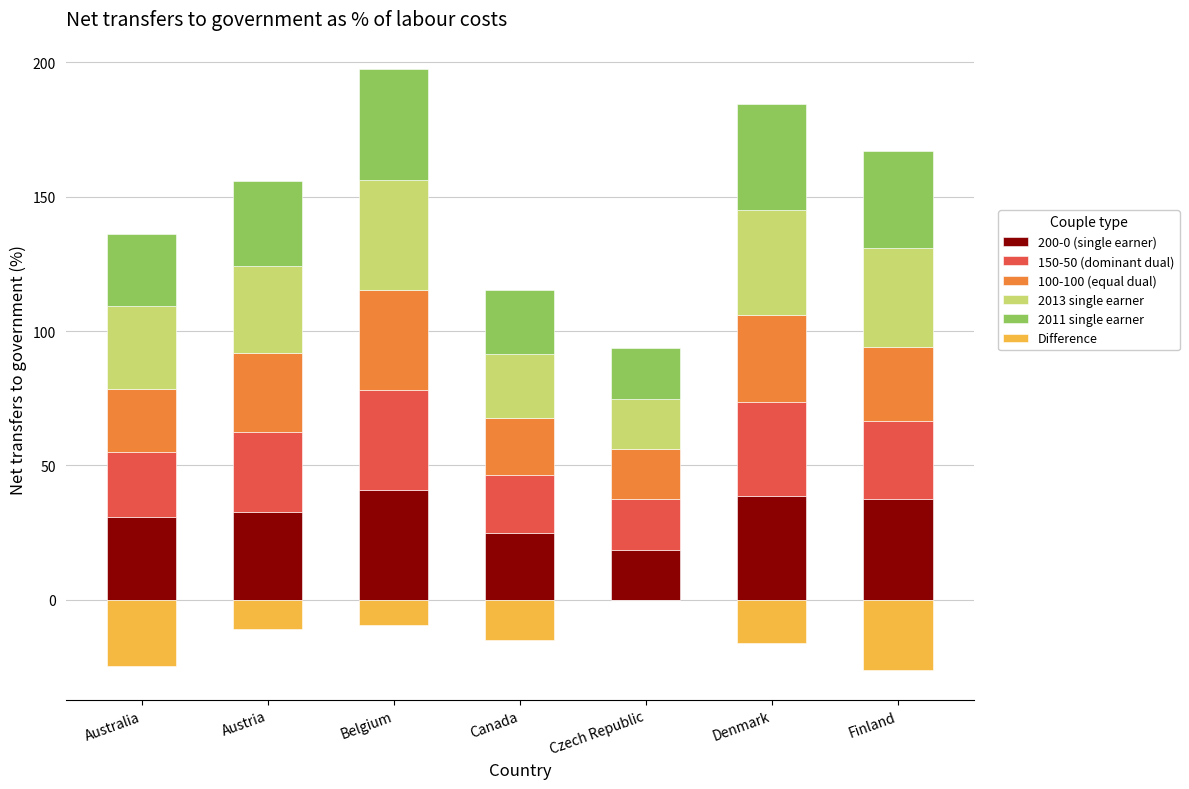

Which series has the largest total across all categories?

200-0 (single earner)